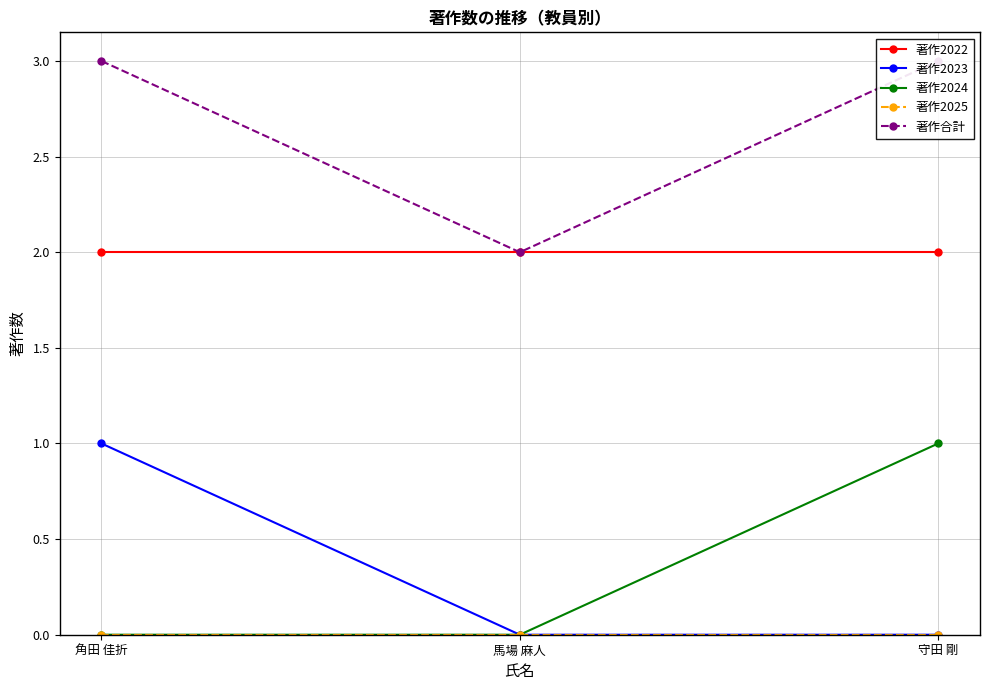

What is the greatest value displayed?

3